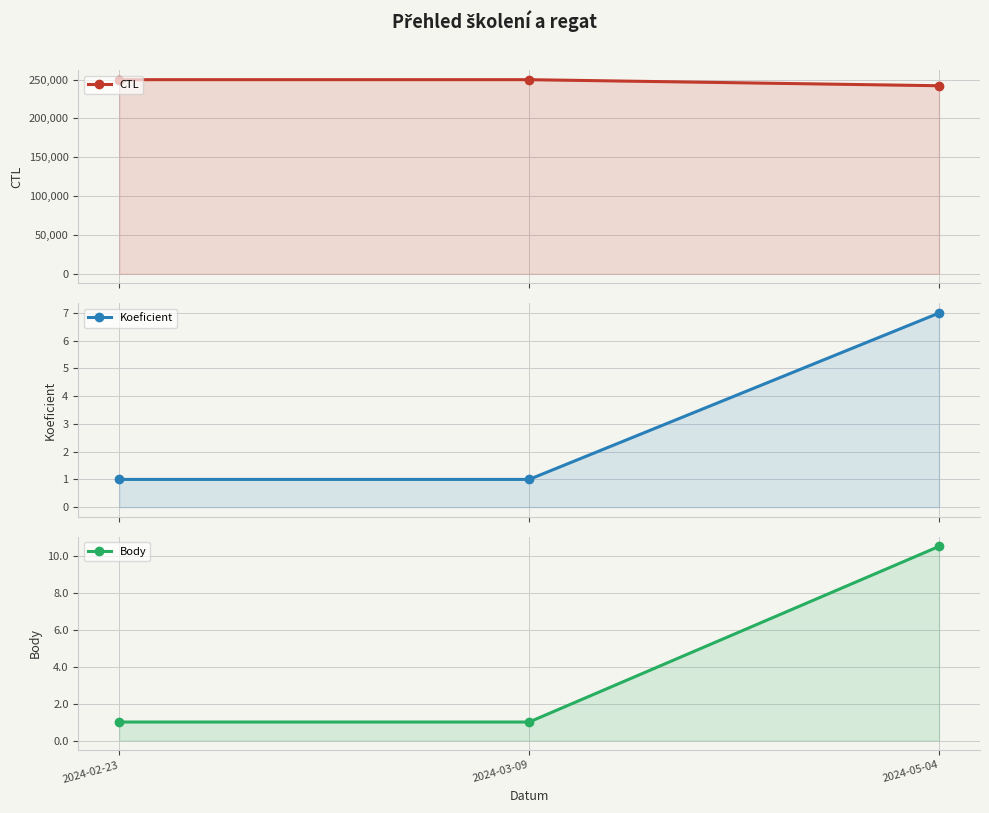

Between 2024-02-23 and 2024-03-09, which series saw the biggest shift?

CTL